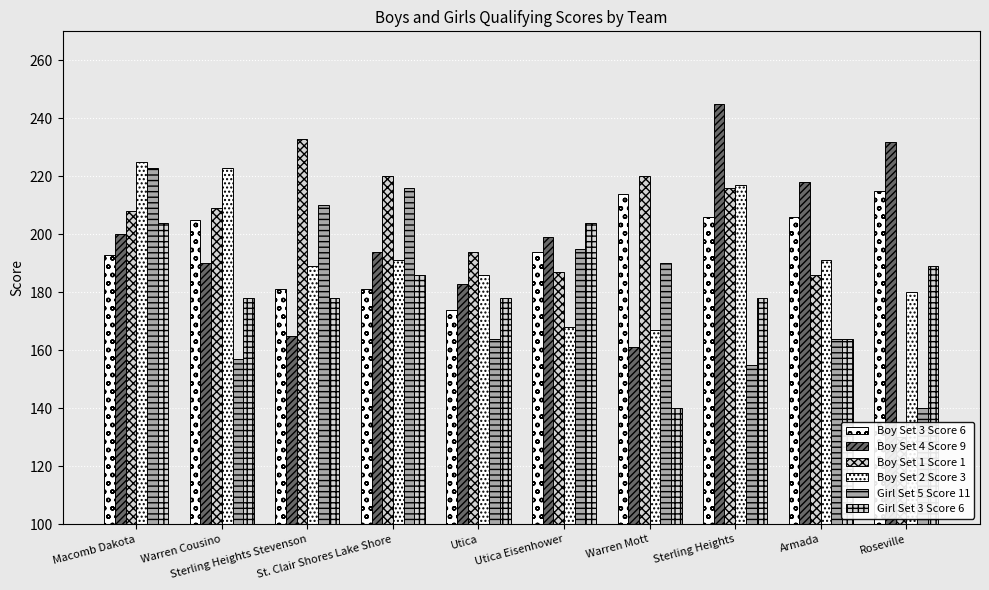

Reading right to left, what are all the values shown in this chart?

Boy Set 3 Score 6: Roseville=215	Armada=206	Sterling Heights=206	Warren Mott=214	Utica Eisenhower=194	Utica=174	St. Clair Shores Lake Shore=181	Sterling Heights Stevenson=181	Warren Cousino=205	Macomb Dakota=193
Boy Set 4 Score 9: Roseville=232	Armada=218	Sterling Heights=245	Warren Mott=161	Utica Eisenhower=199	Utica=183	St. Clair Shores Lake Shore=194	Sterling Heights Stevenson=165	Warren Cousino=190	Macomb Dakota=200
Boy Set 1 Score 1: Roseville=130	Armada=186	Sterling Heights=216	Warren Mott=220	Utica Eisenhower=187	Utica=194	St. Clair Shores Lake Shore=220	Sterling Heights Stevenson=233	Warren Cousino=209	Macomb Dakota=208
Boy Set 2 Score 3: Roseville=180	Armada=191	Sterling Heights=217	Warren Mott=167	Utica Eisenhower=168	Utica=186	St. Clair Shores Lake Shore=191	Sterling Heights Stevenson=189	Warren Cousino=223	Macomb Dakota=225
Girl Set 5 Score 11: Roseville=140	Armada=164	Sterling Heights=155	Warren Mott=190	Utica Eisenhower=195	Utica=164	St. Clair Shores Lake Shore=216	Sterling Heights Stevenson=210	Warren Cousino=157	Macomb Dakota=223
Girl Set 3 Score 6: Roseville=189	Armada=164	Sterling Heights=178	Warren Mott=140	Utica Eisenhower=204	Utica=178	St. Clair Shores Lake Shore=186	Sterling Heights Stevenson=178	Warren Cousino=178	Macomb Dakota=204